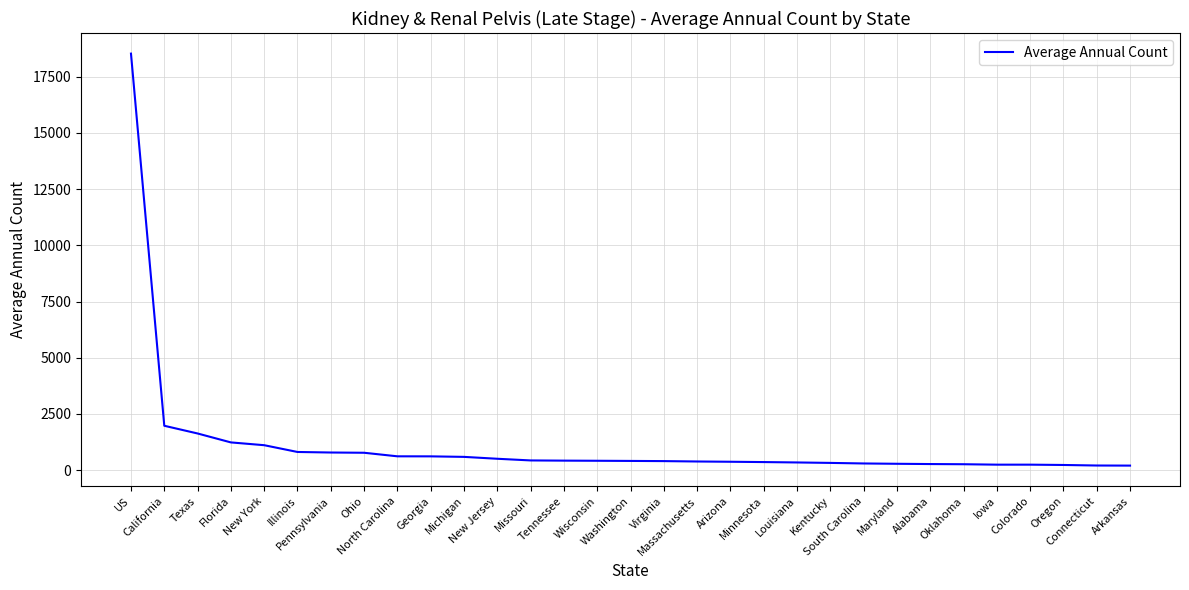

How many distinct data groups are displayed?

1